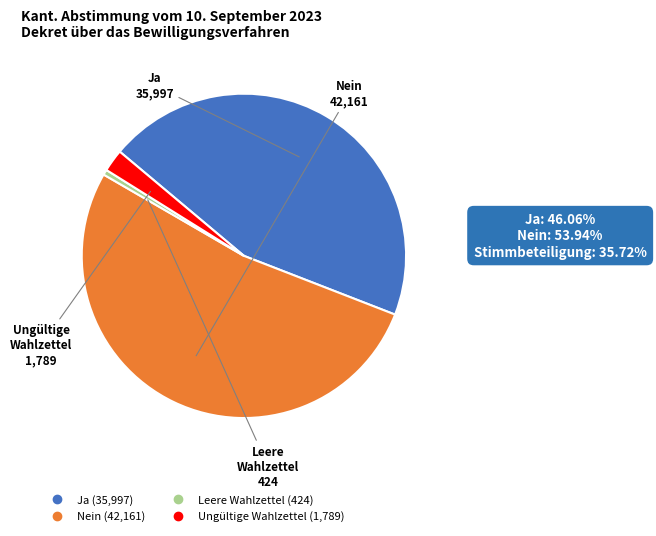

Do Ja and Nein together represent more than half of the pie?

Yes